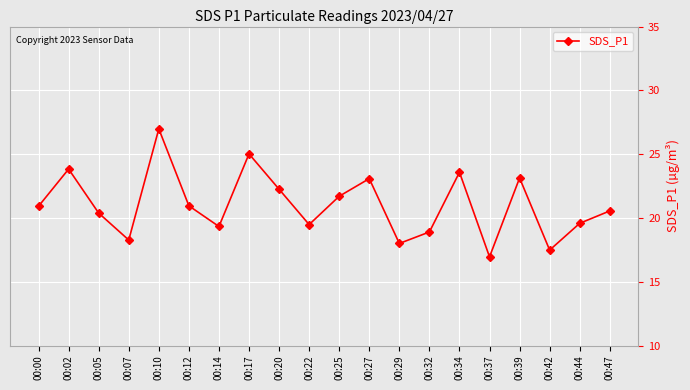

At which label does the data first exceed 20?

00:00